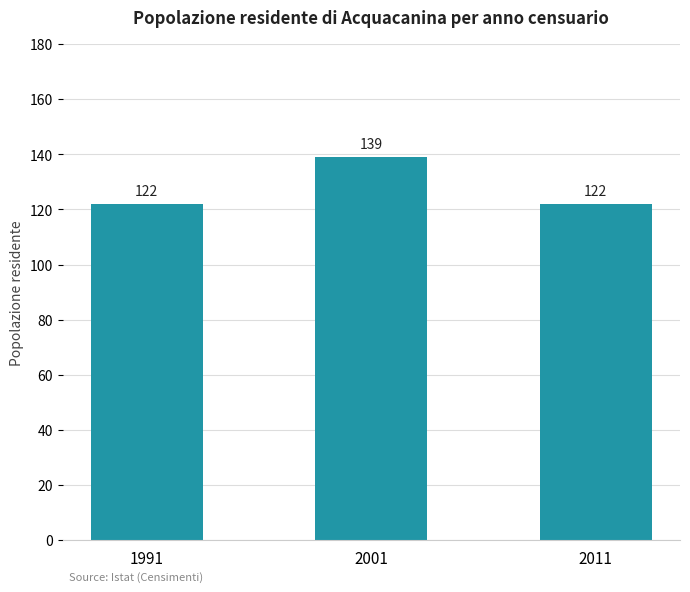

How many distinct data groups are displayed?

1